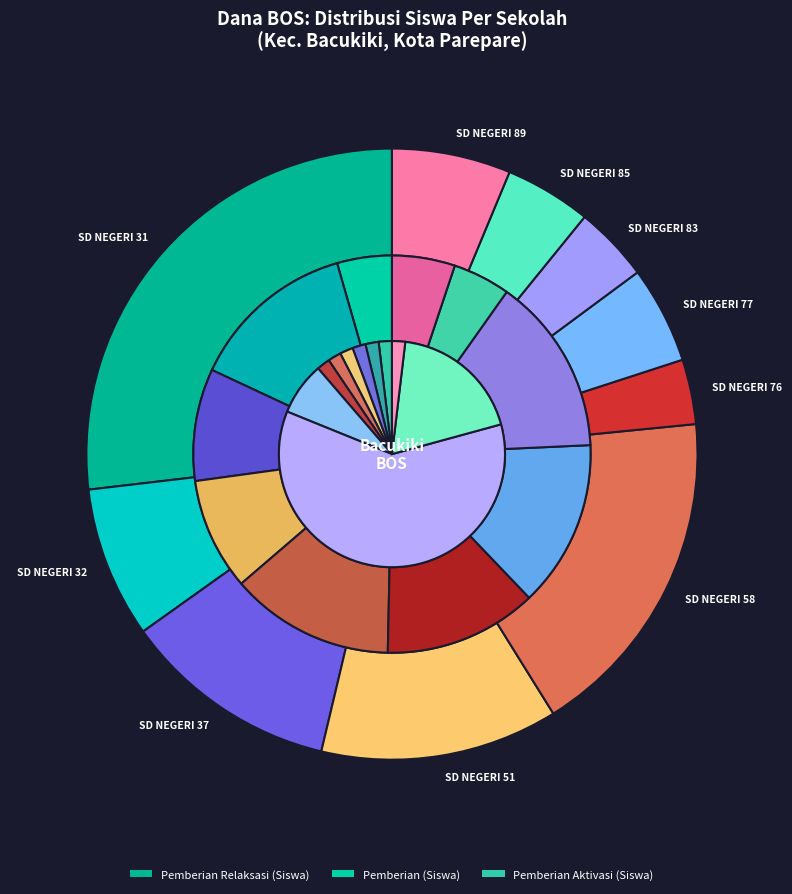

How many slices are in this pie chart?

10